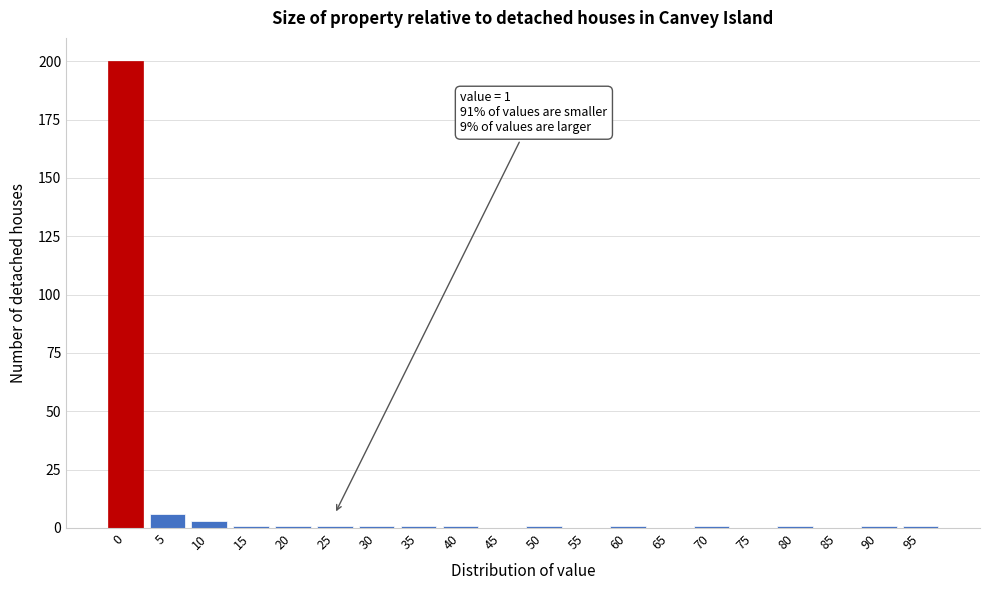

Reading left to right, extract all data points from this chart.

0=200	5=6	10=3	15=1	20=1	25=1	30=1	35=1	40=1	45=0	50=1	55=0	60=1	65=0	70=1	75=0	80=1	85=0	90=1	95=1